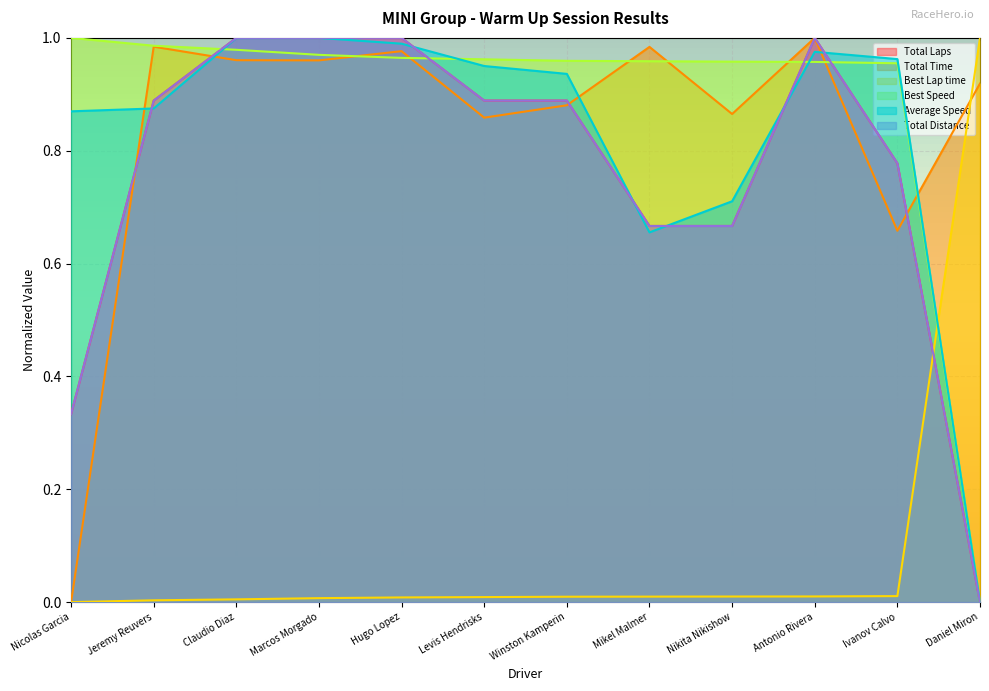

At which category does Average Speed reach its first local peak?

Marcos Morgado